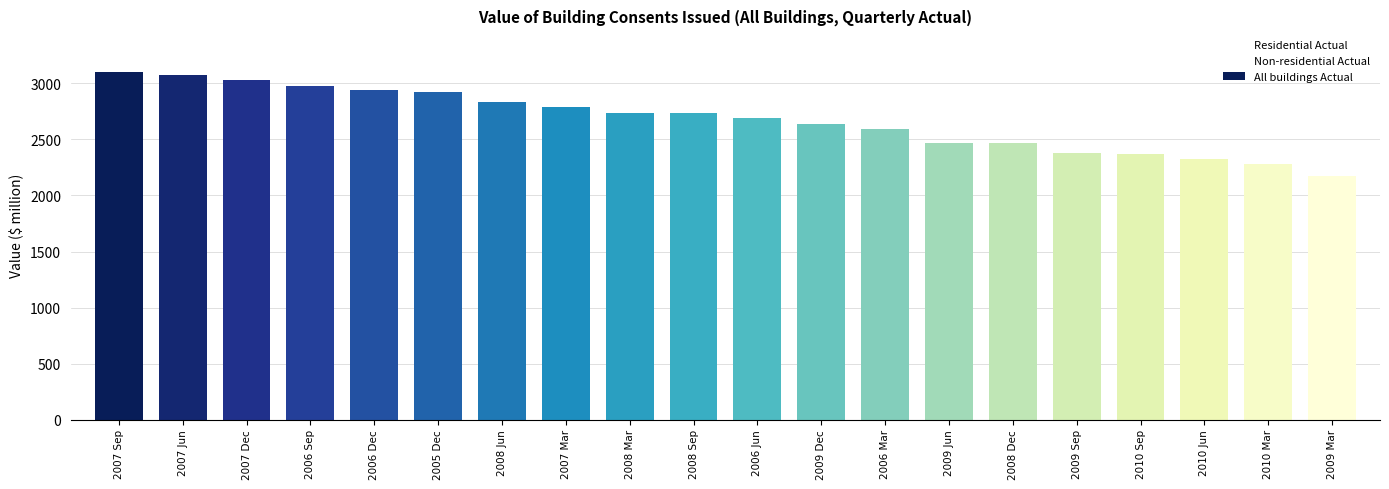

What is the greatest value displayed?

3101